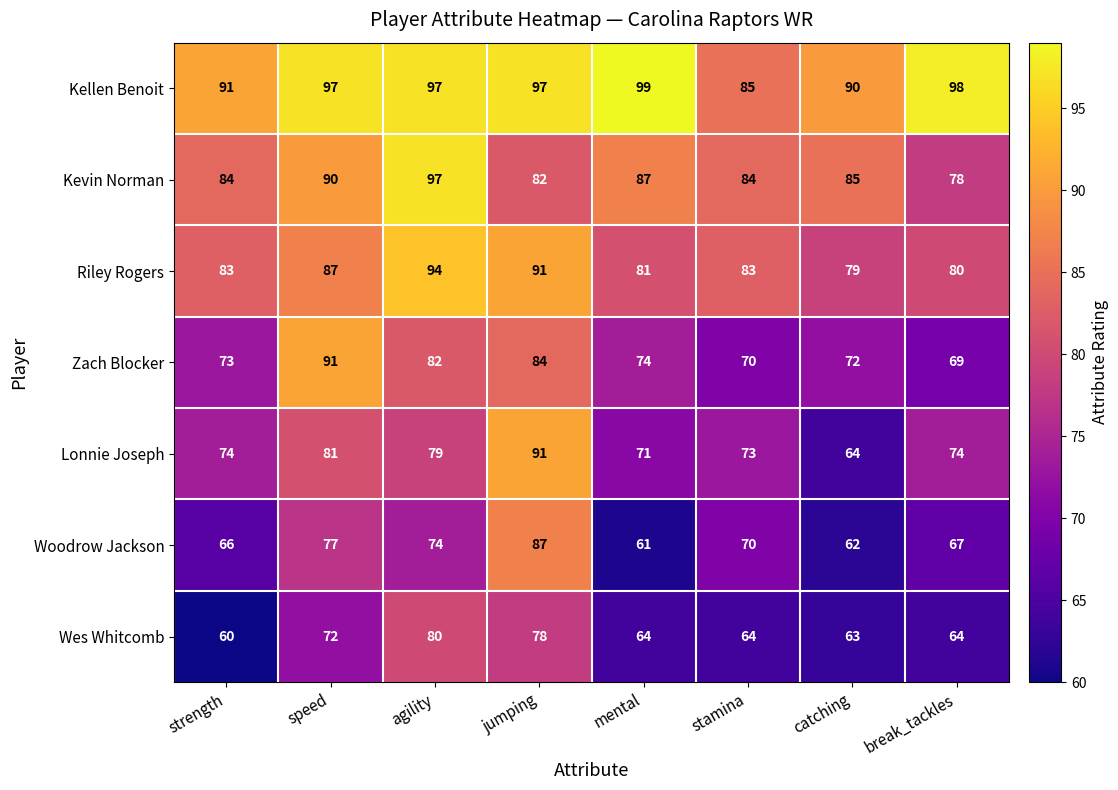

How many data points does each series have?

8